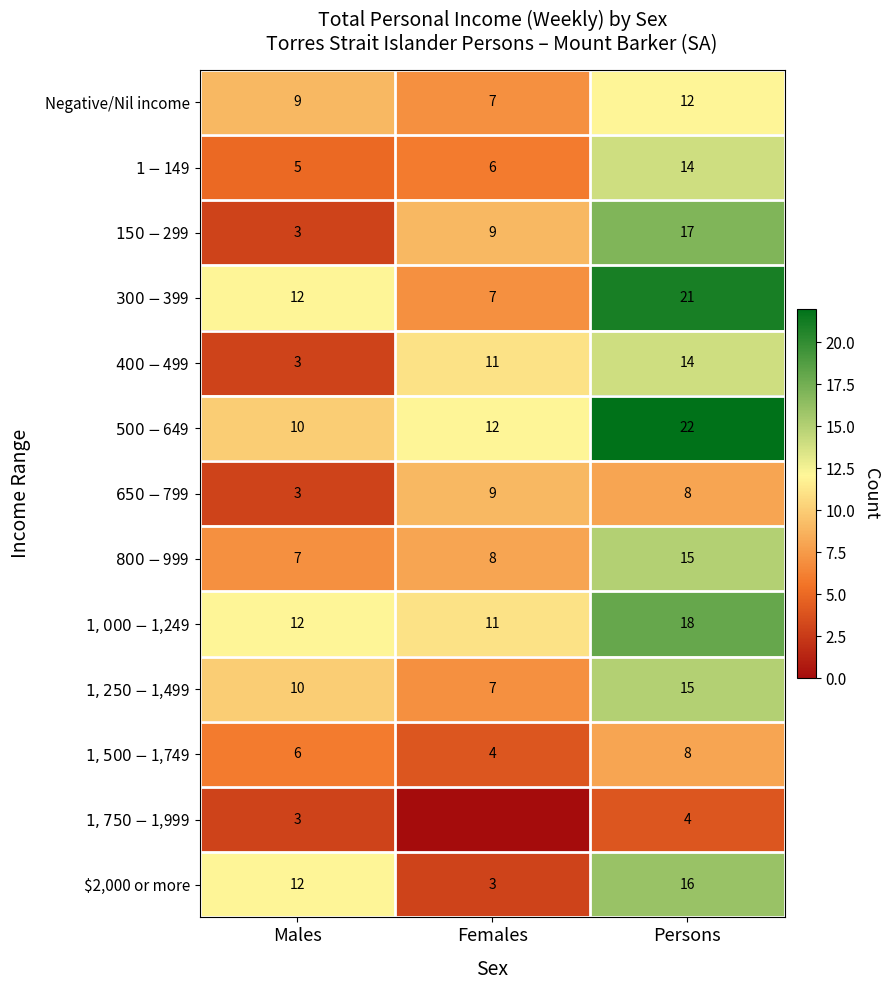

Is the value of $150-$299 at Persons greater than the value of $1,750-$1,999 at Males?

Yes